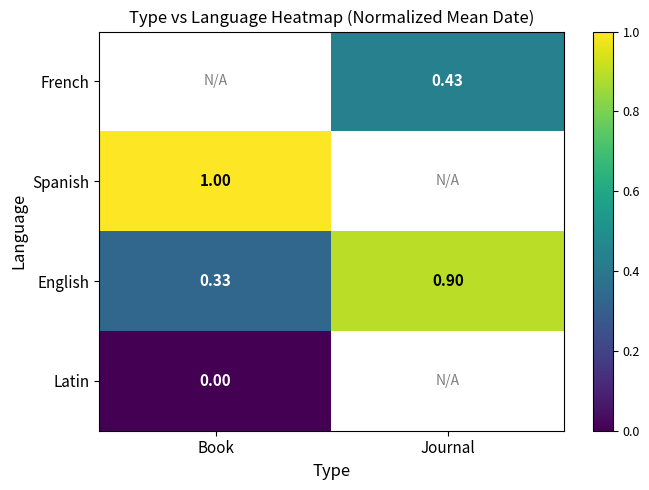

Which category has the lowest value in the English series?

Book